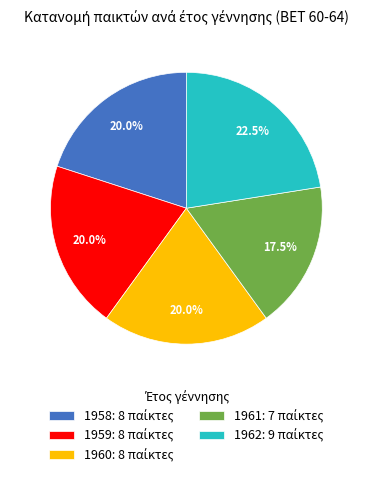

Is there any slice that represents more than half of the pie?

No